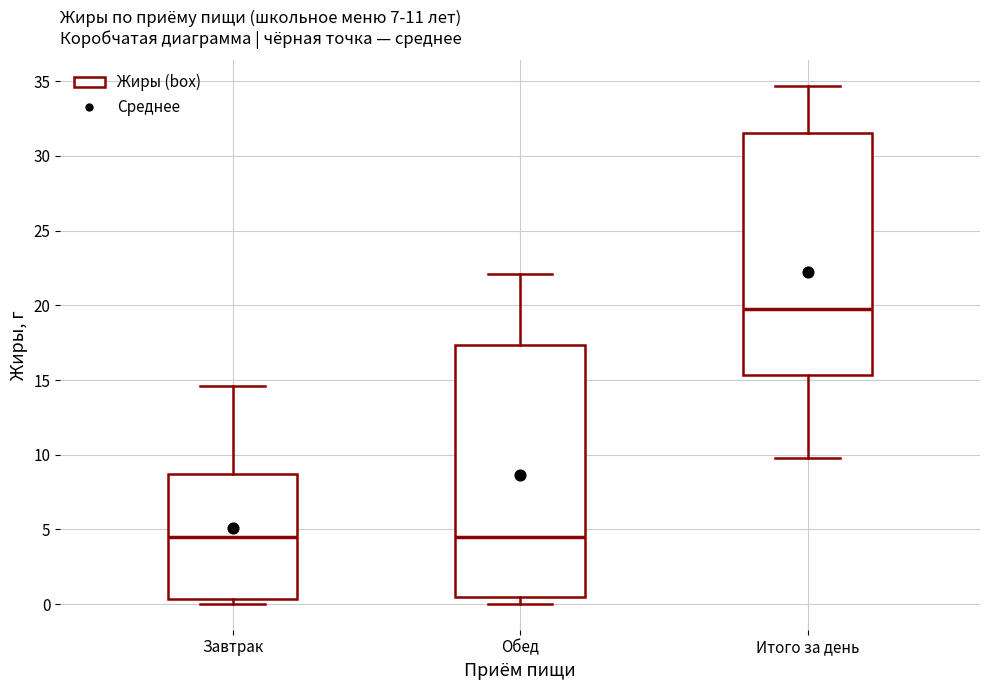

Which box has the highest median line?

Итого за день